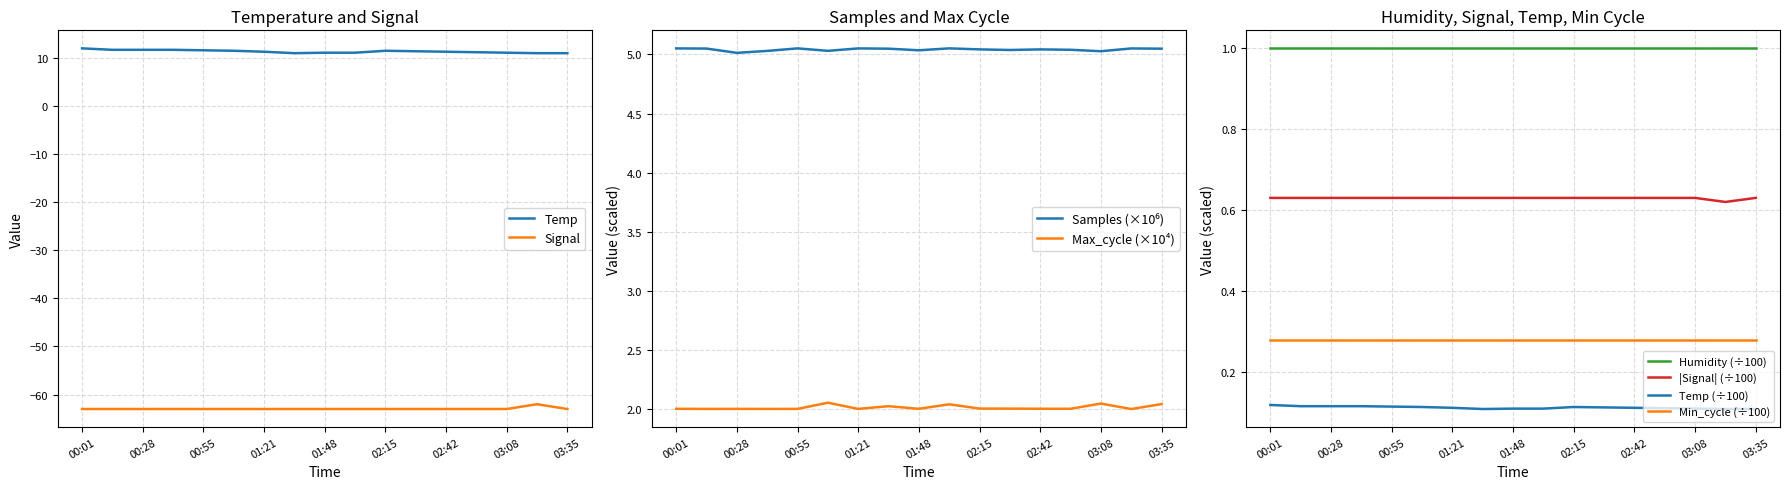

Which series has the largest range (max minus min)?

Temp